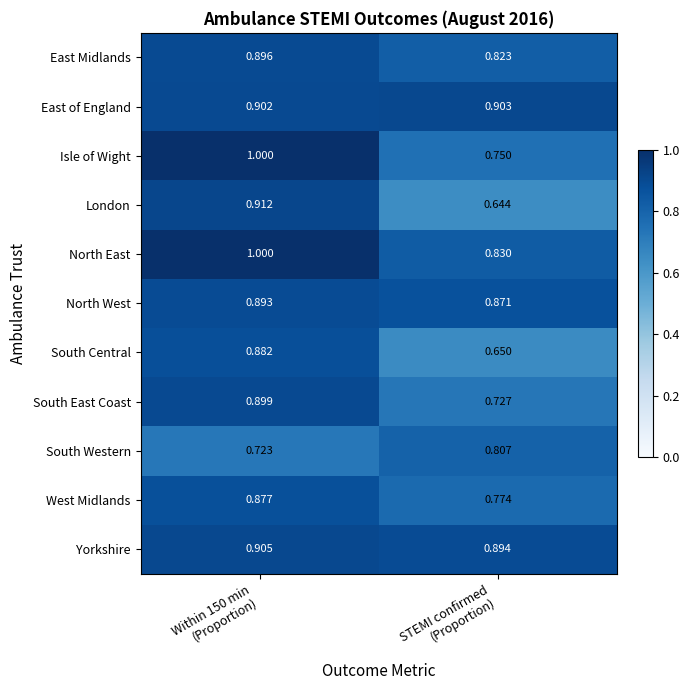

Count the number of categories in the chart.

2